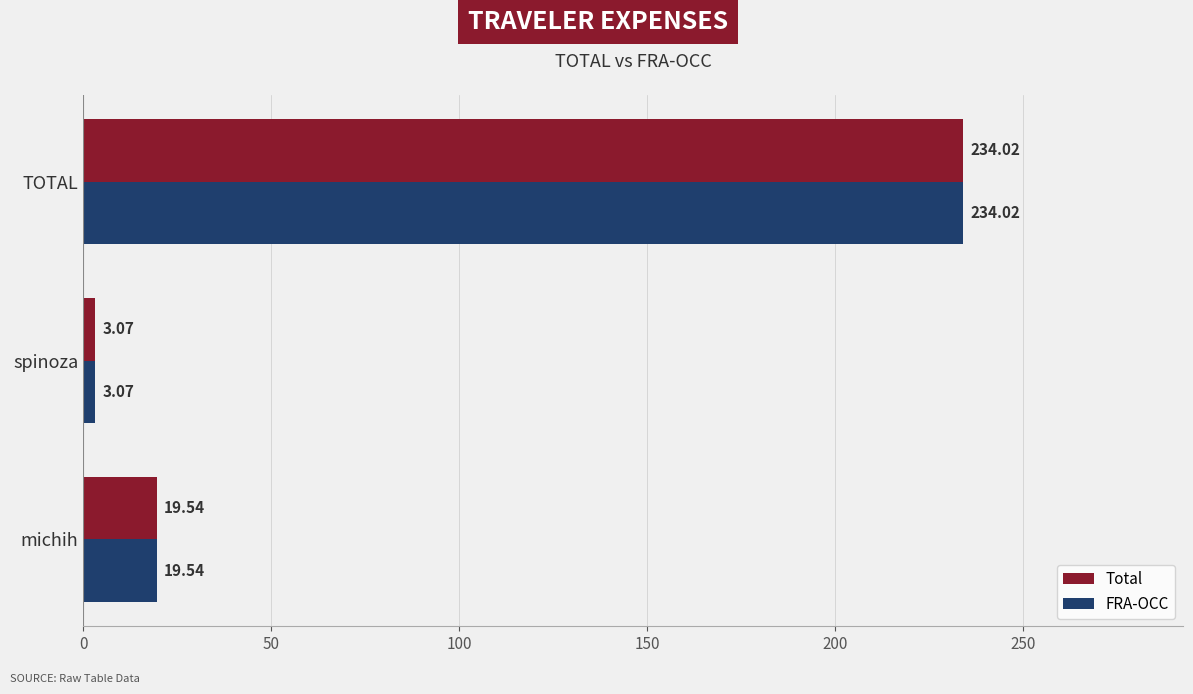

Is the value of FRA-OCC at michih greater than the value of Total at TOTAL?

No